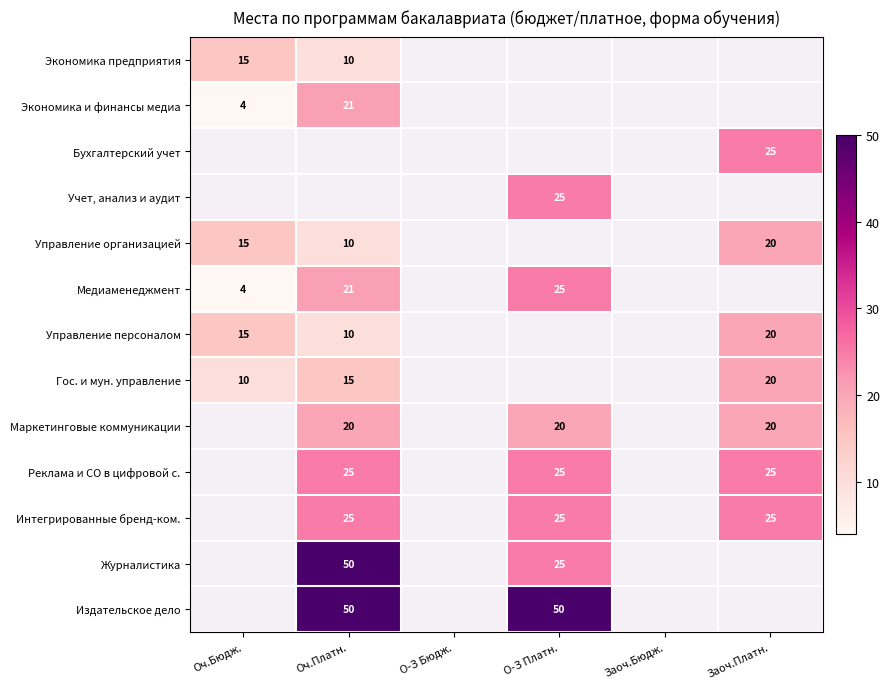

The Журналистика series shows 25 at О-З Платн.. True or false?

True